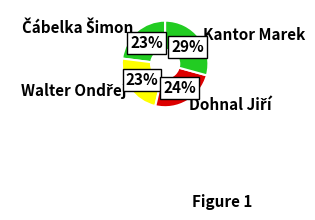

To the nearest percent, what is the difference between the largest and smallest slice percentages?

6%